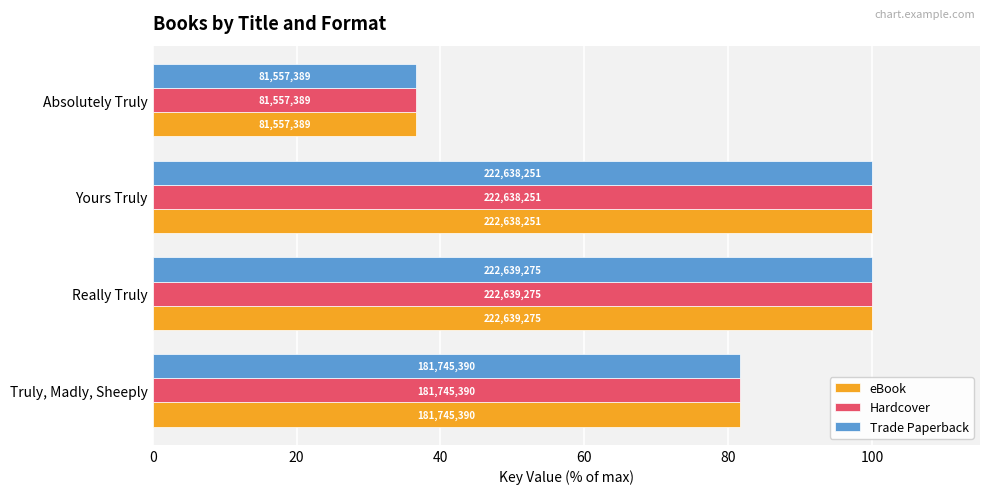

What are all the series names shown in the legend?

eBook, Hardcover, Trade Paperback